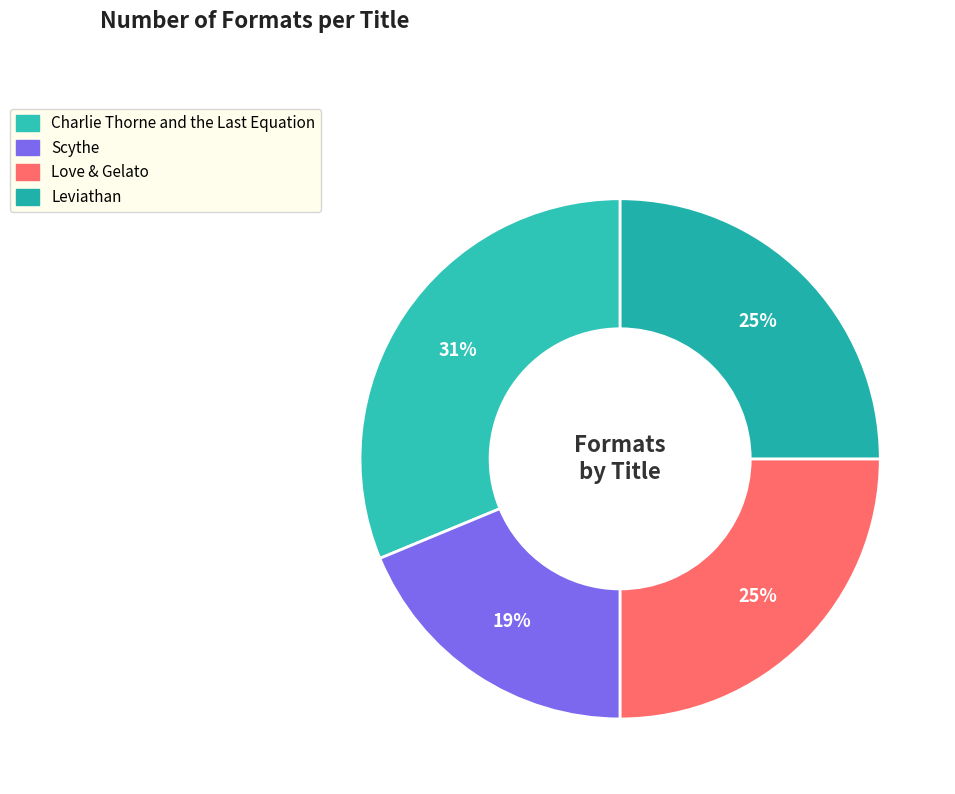

What is the smallest slice in the pie chart?

Scythe